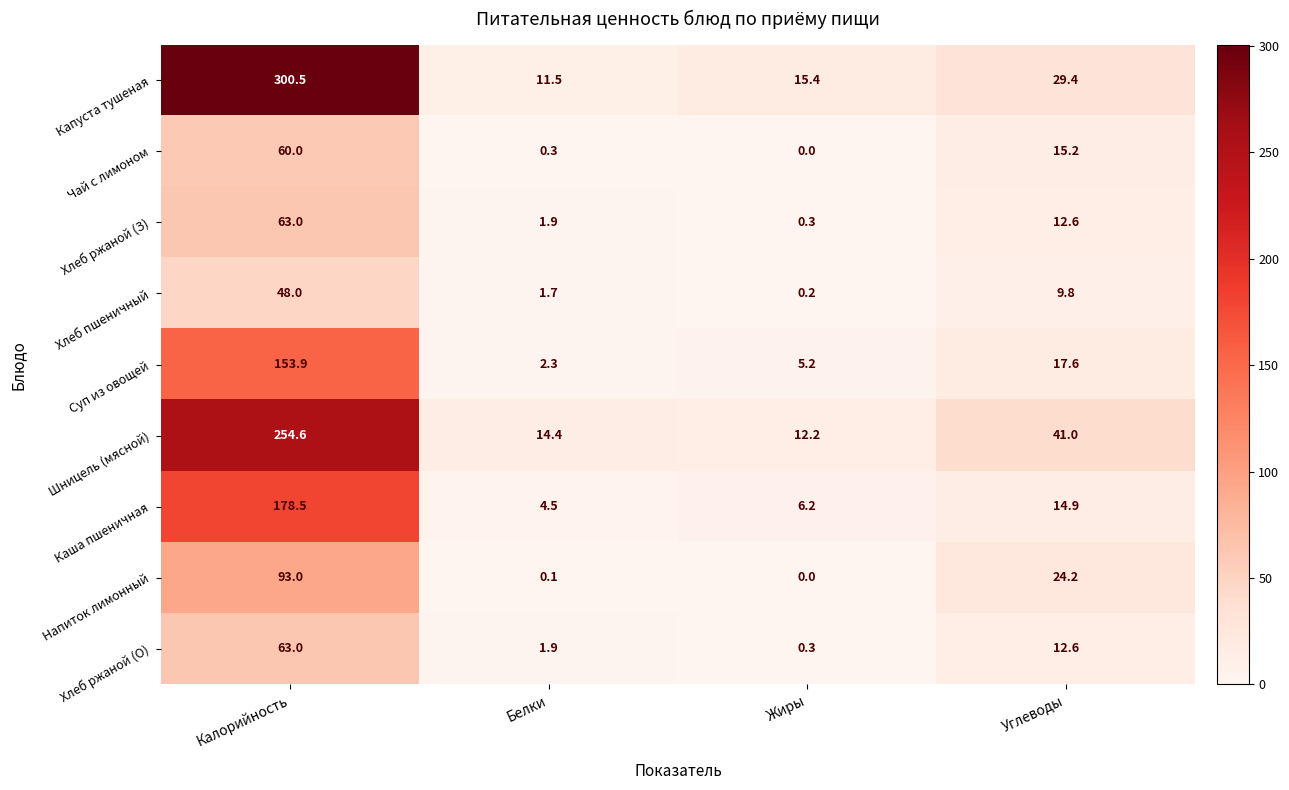

How many distinct data groups are displayed?

9